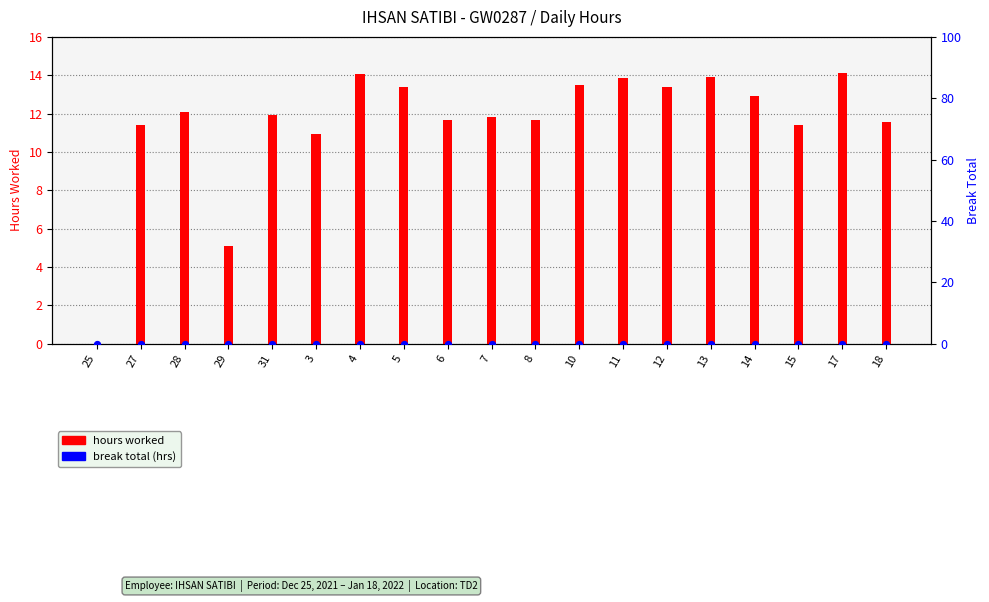

Which series has the widest spread of Y values?

hours worked